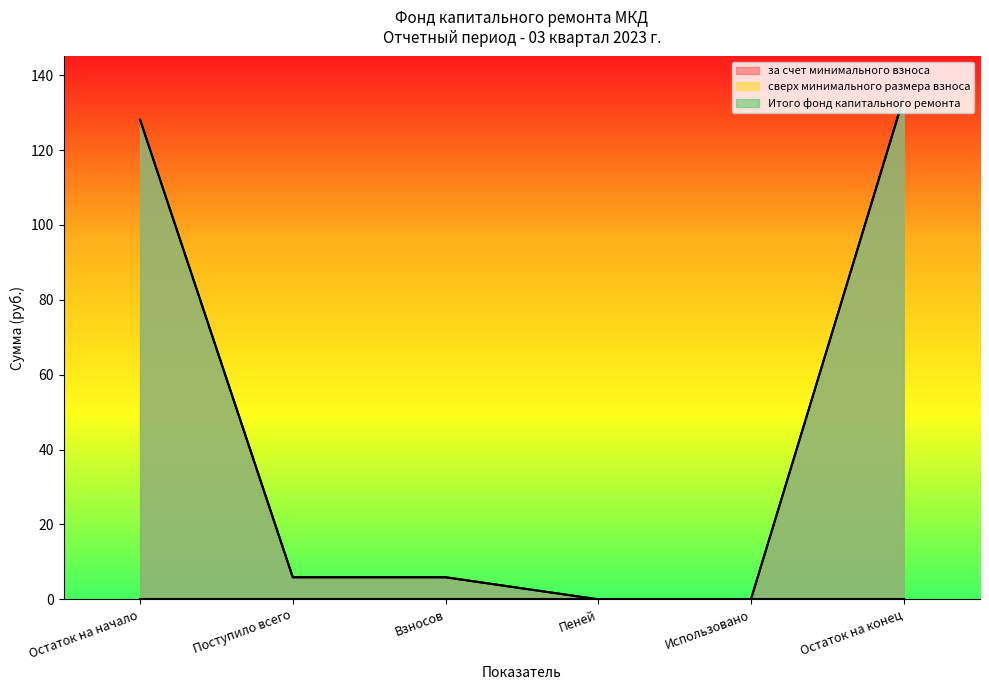

True or false: за счет минимального взноса and Итого фонд капитального ремонта cross at least once.

False